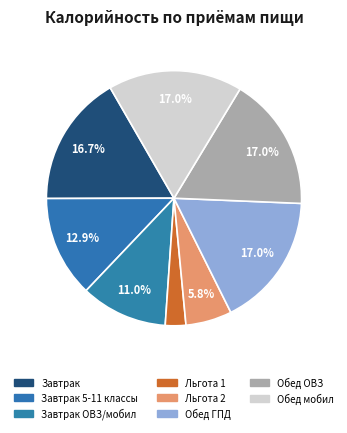

How many slices are in this pie chart?

8